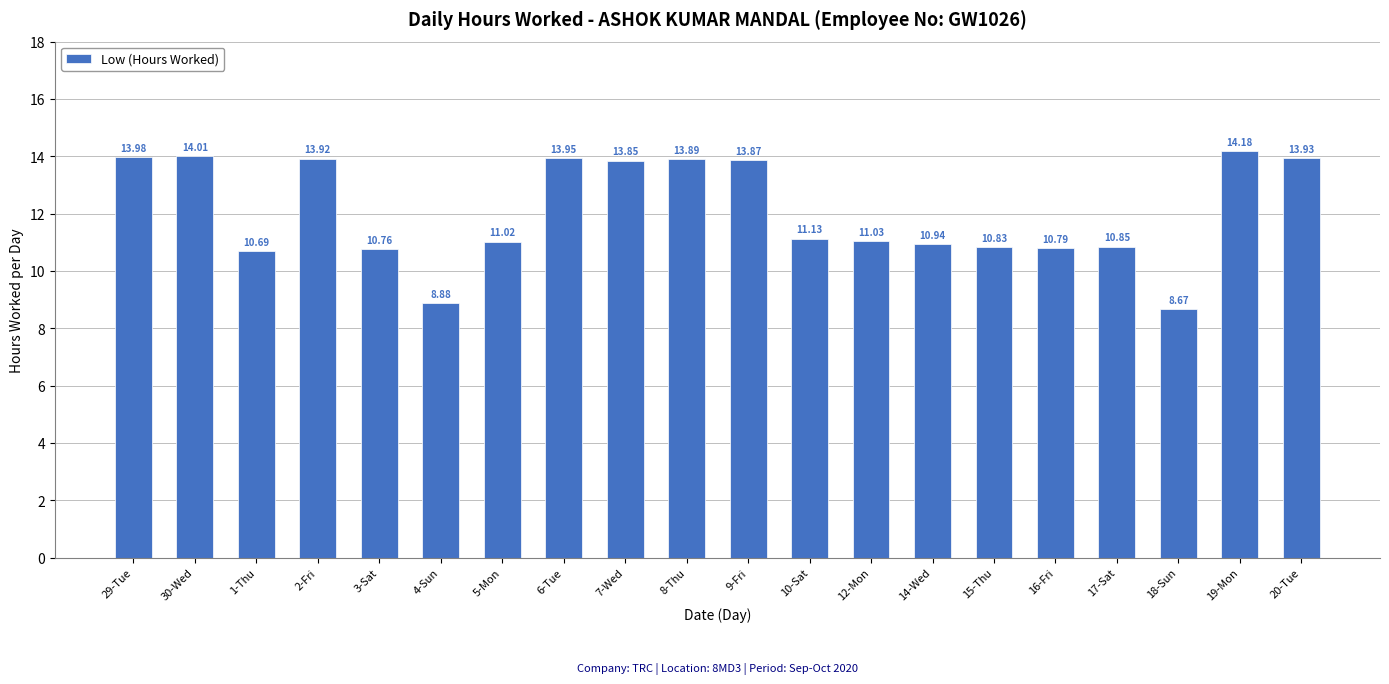

What is the average value?

12.1